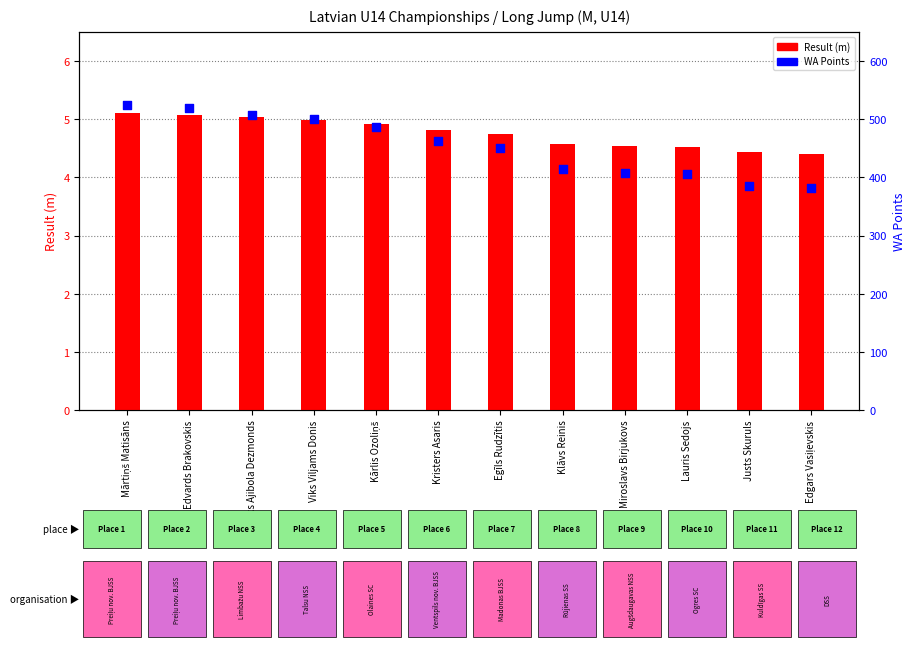

What are all the series names shown in the legend?

Result (m), WA Points